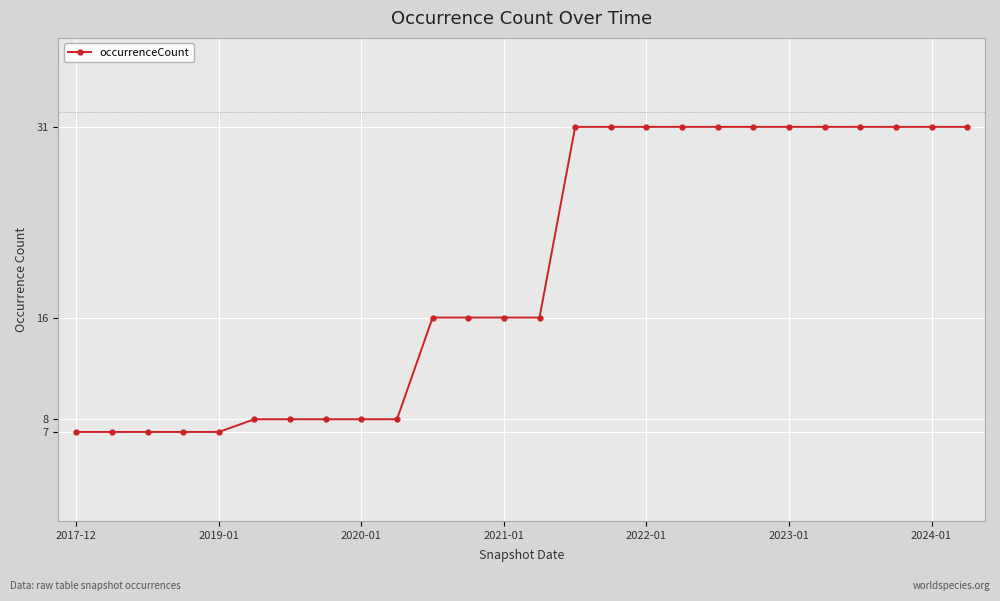

What is the difference between the second highest and second lowest values?

24